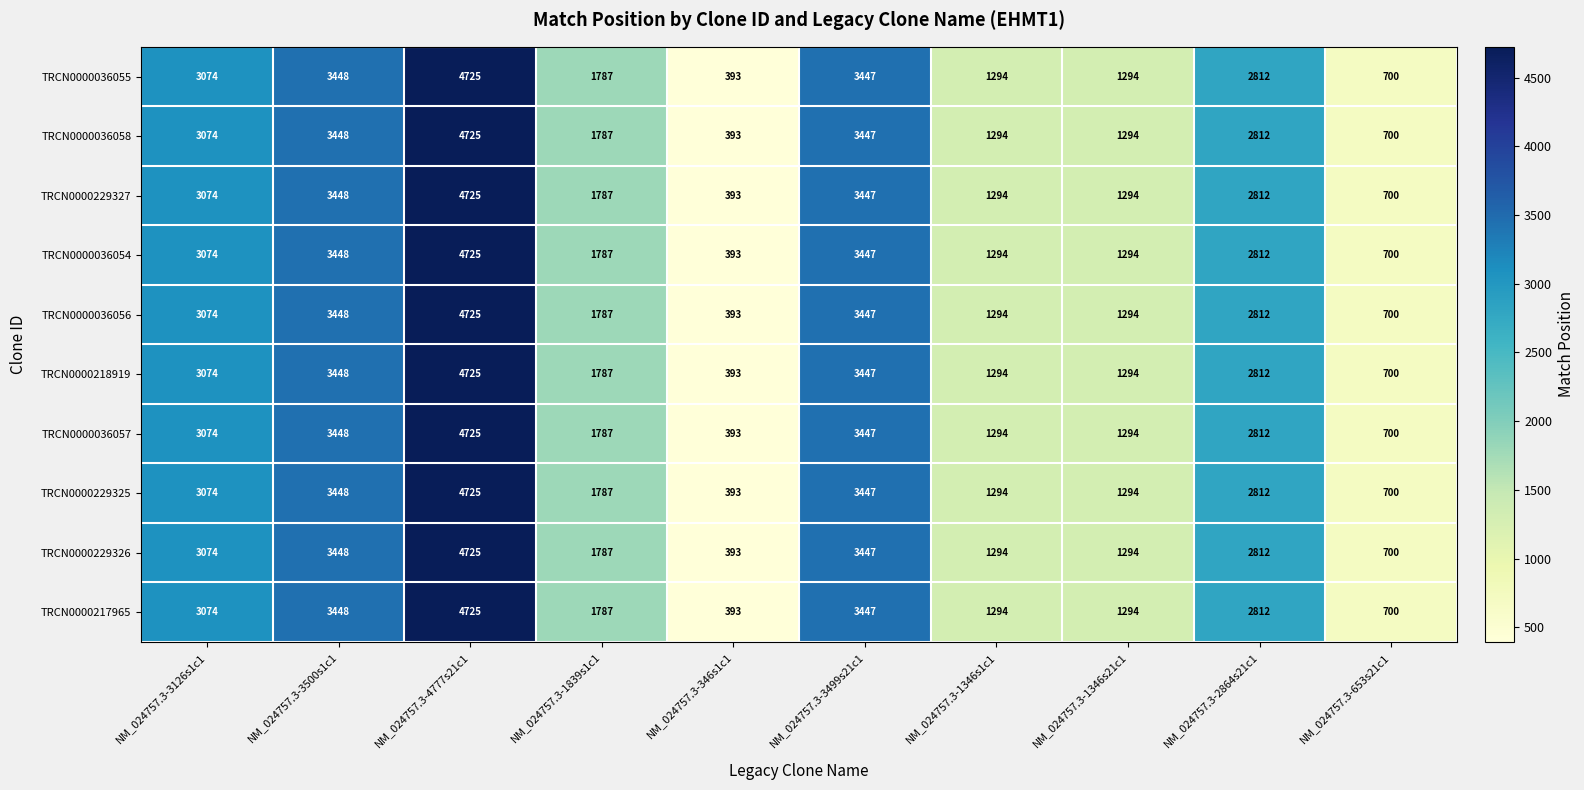

At which category is the sum across all series the highest?

NM_024757.3-4777s21c1